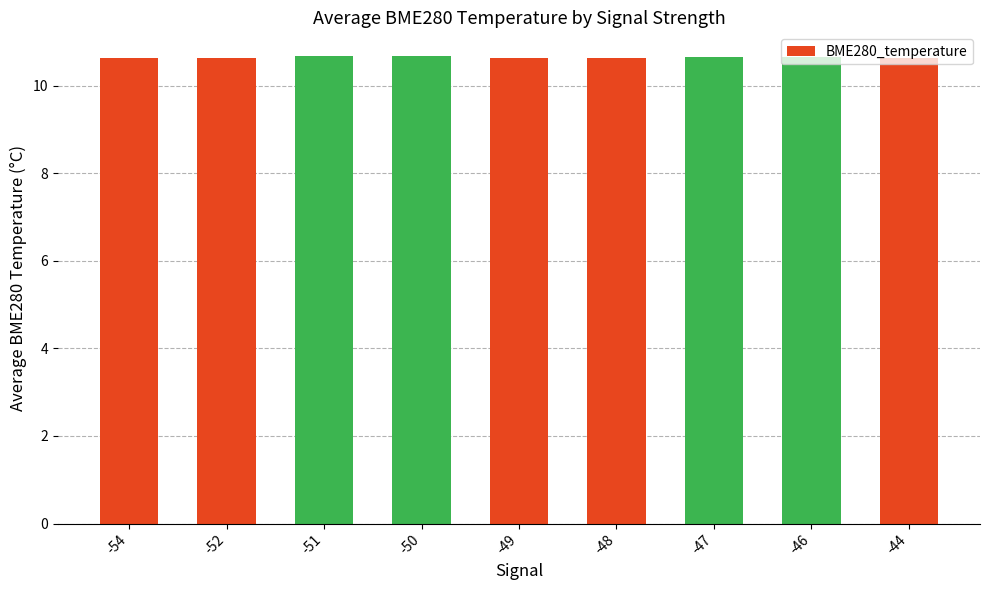

What is the maximum value shown in the chart?

10.7